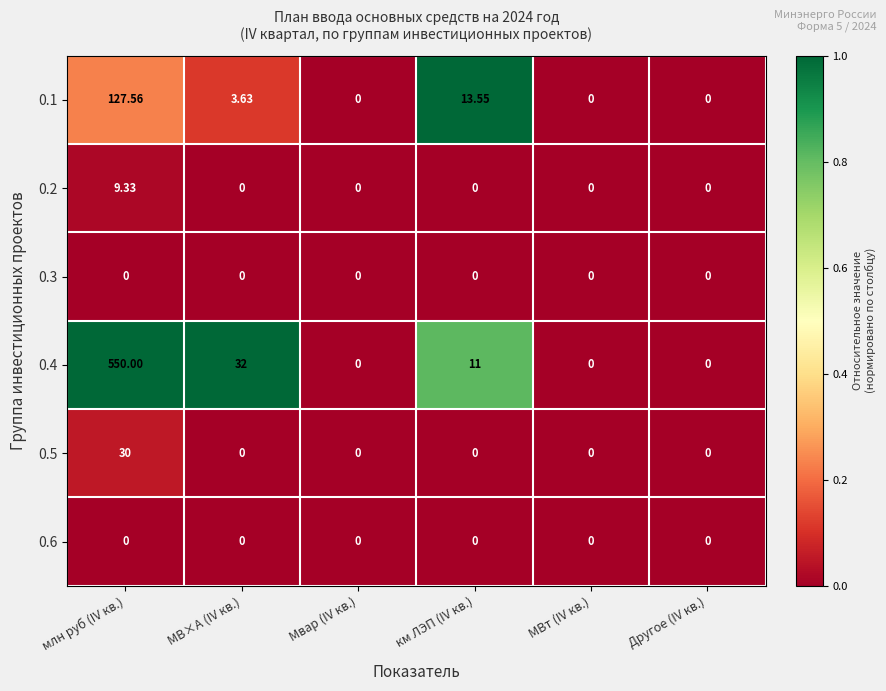

Which category has the highest value across all series?

млн руб (IV кв.)